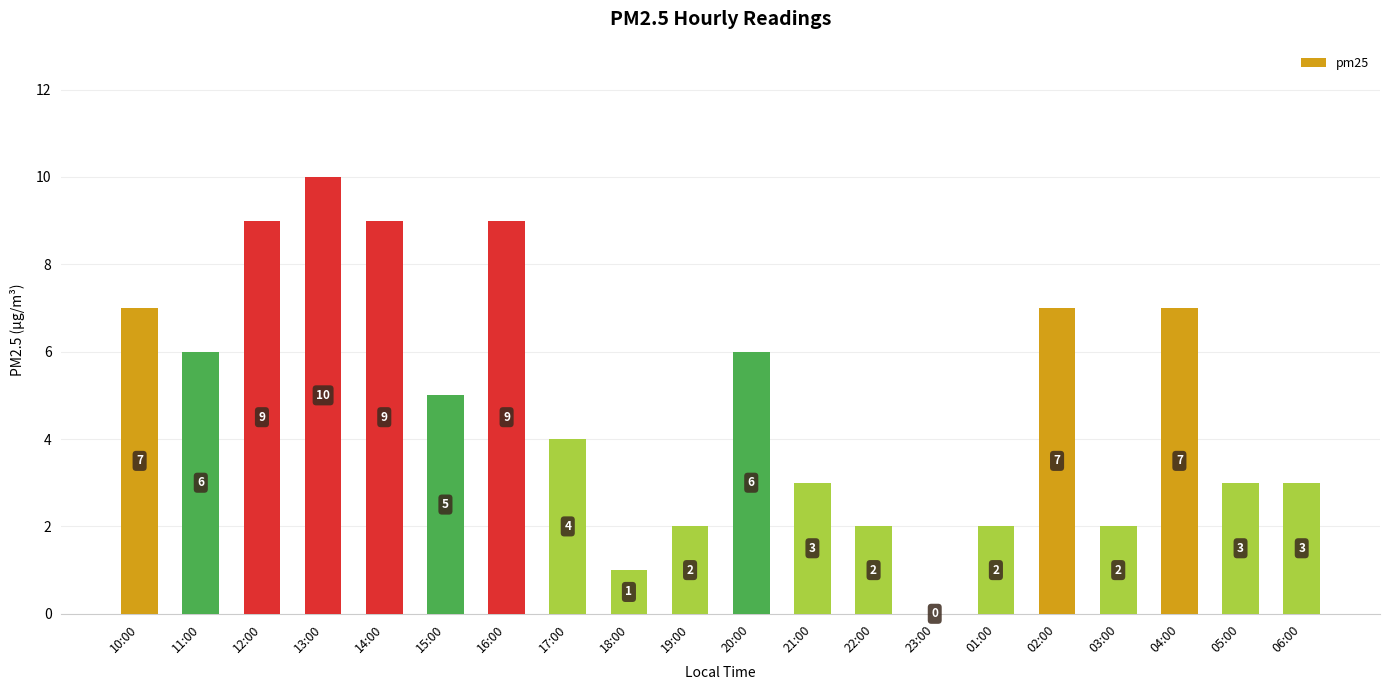

What is the greatest value displayed?

10